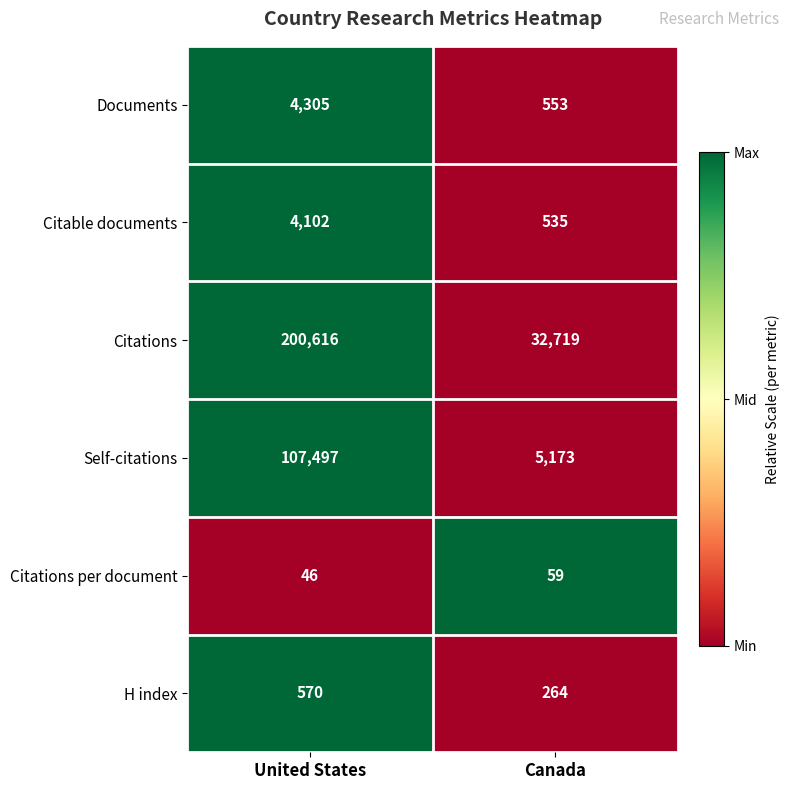

Which has a higher value, Canada or United States?

United States